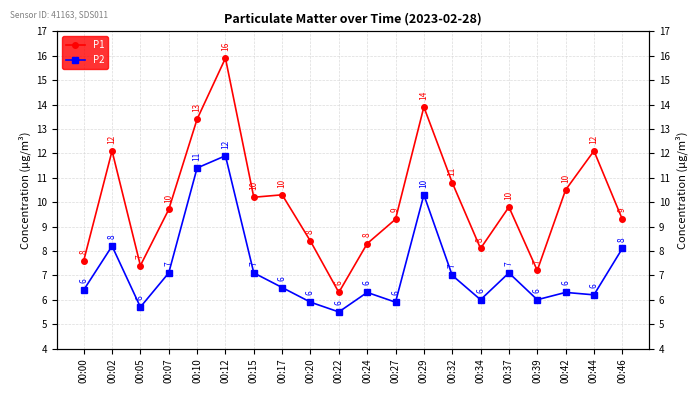

Where is the first local minimum for P1?

00:05